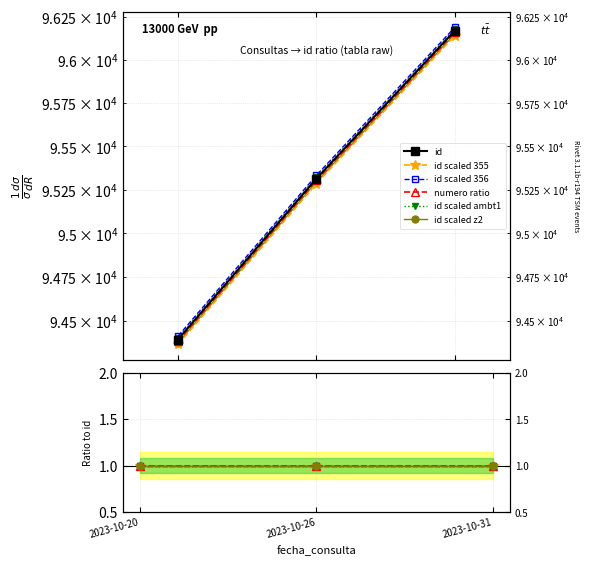

What is the spread (max minus min) of values at 2023-10-26?

9.5